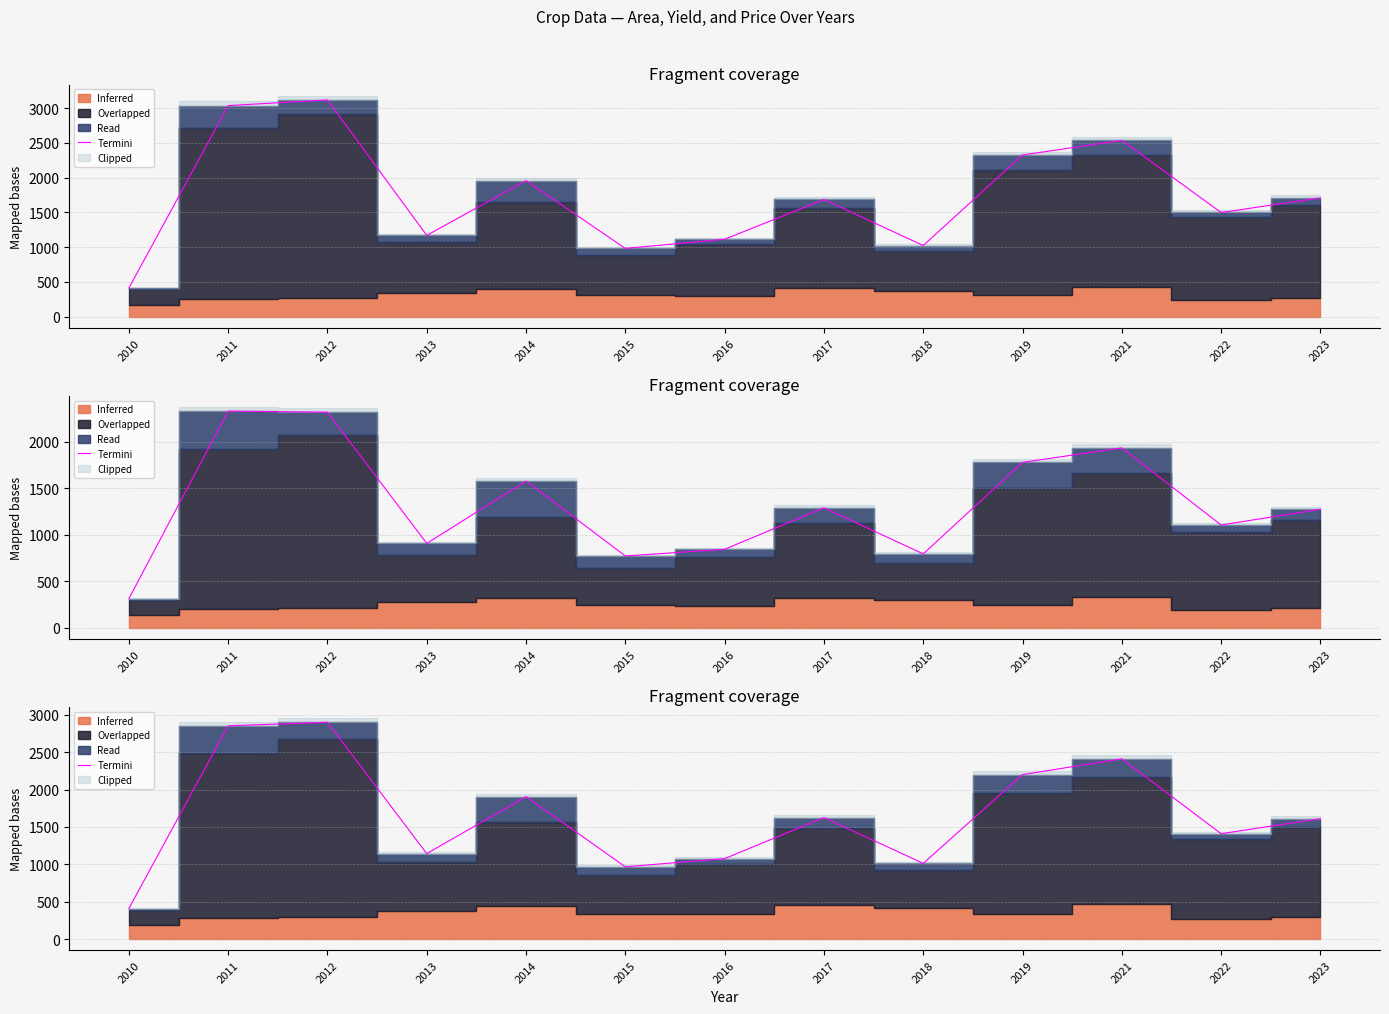

What is the value of the 7th point from the left?

1076.1